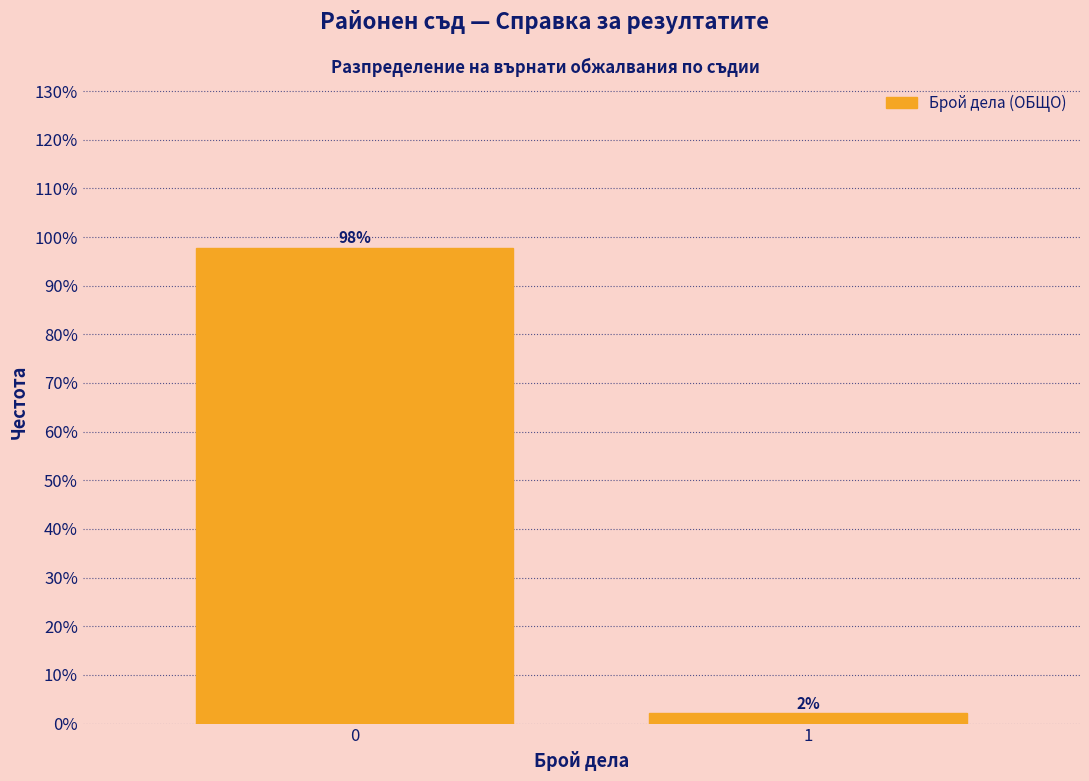

What is the sum of the values at 1 and 0?

100.0